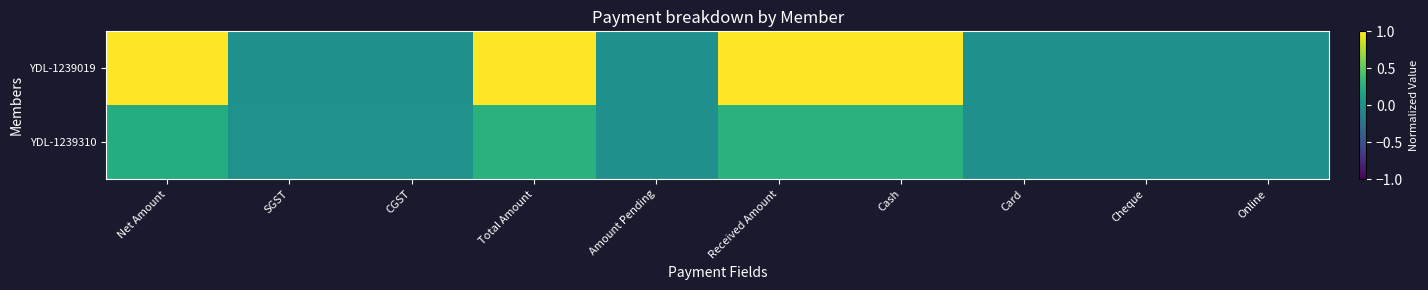

Between Cash and CGST, which is larger?

Cash